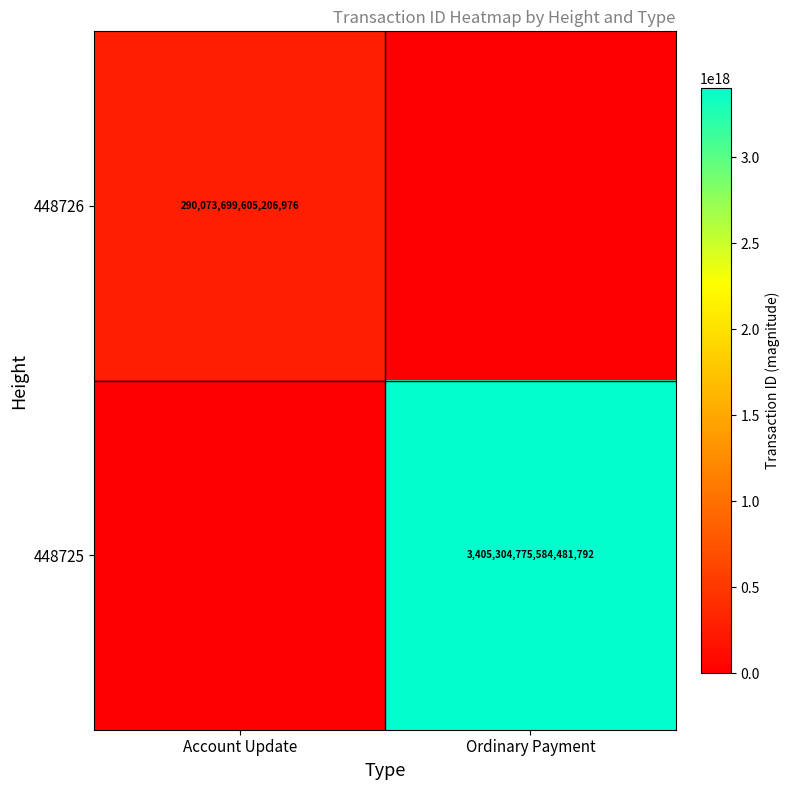

Which label corresponds to the smallest value in the chart?

Ordinary Payment